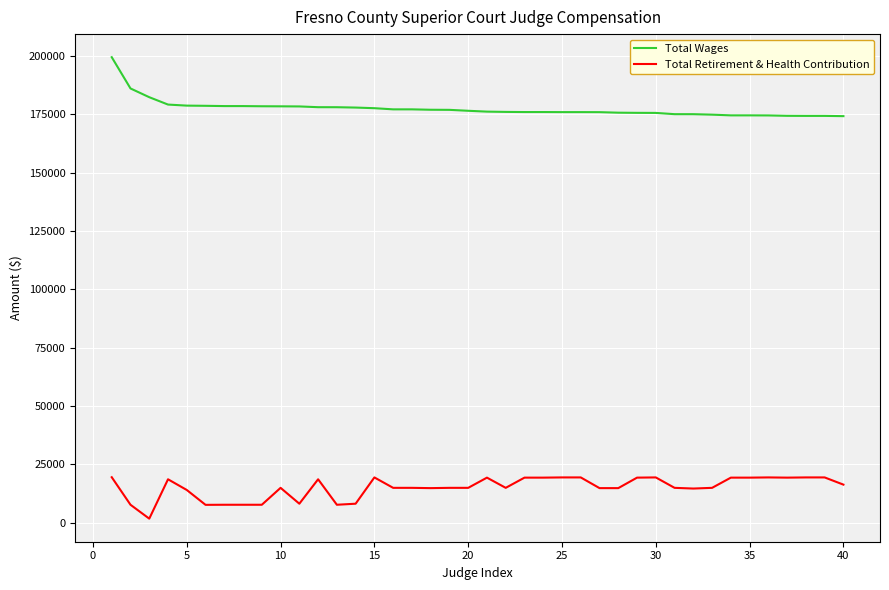

Which series has the largest total across all categories?

Total Wages